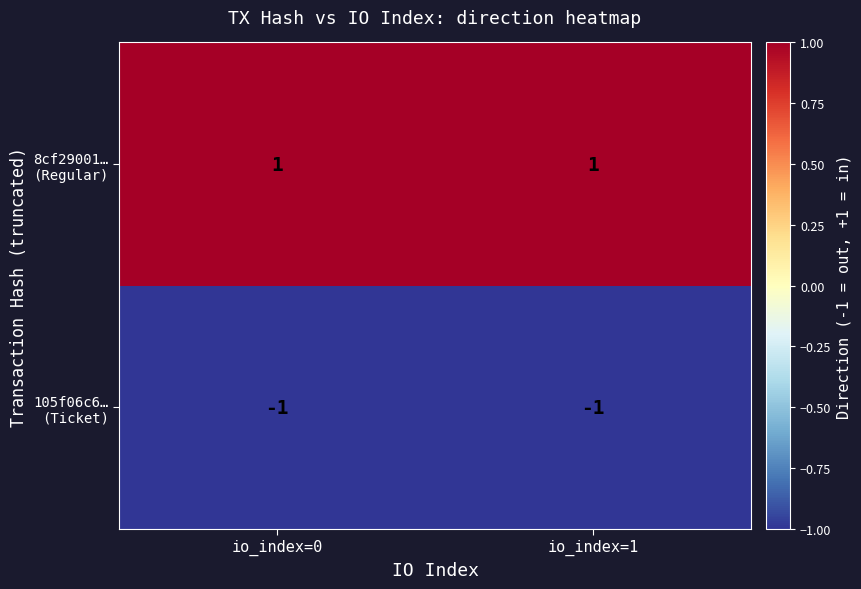

Which label corresponds to the smallest value in the chart?

io_index=0